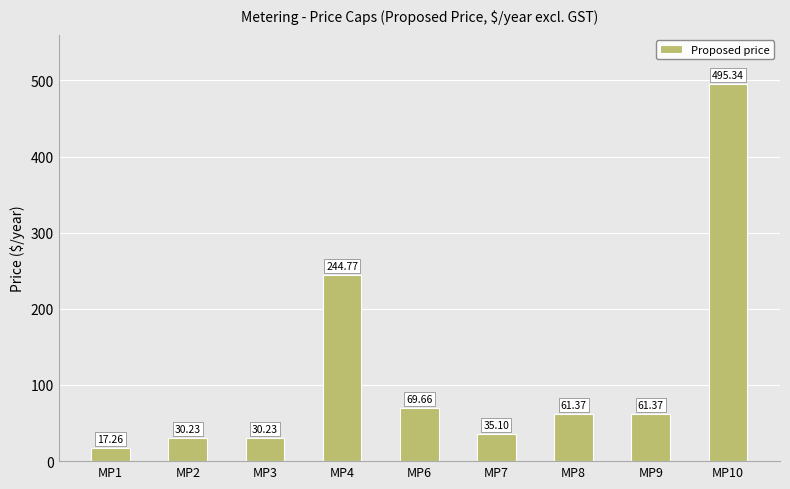

Which has a higher value, MP4 or MP2?

MP4